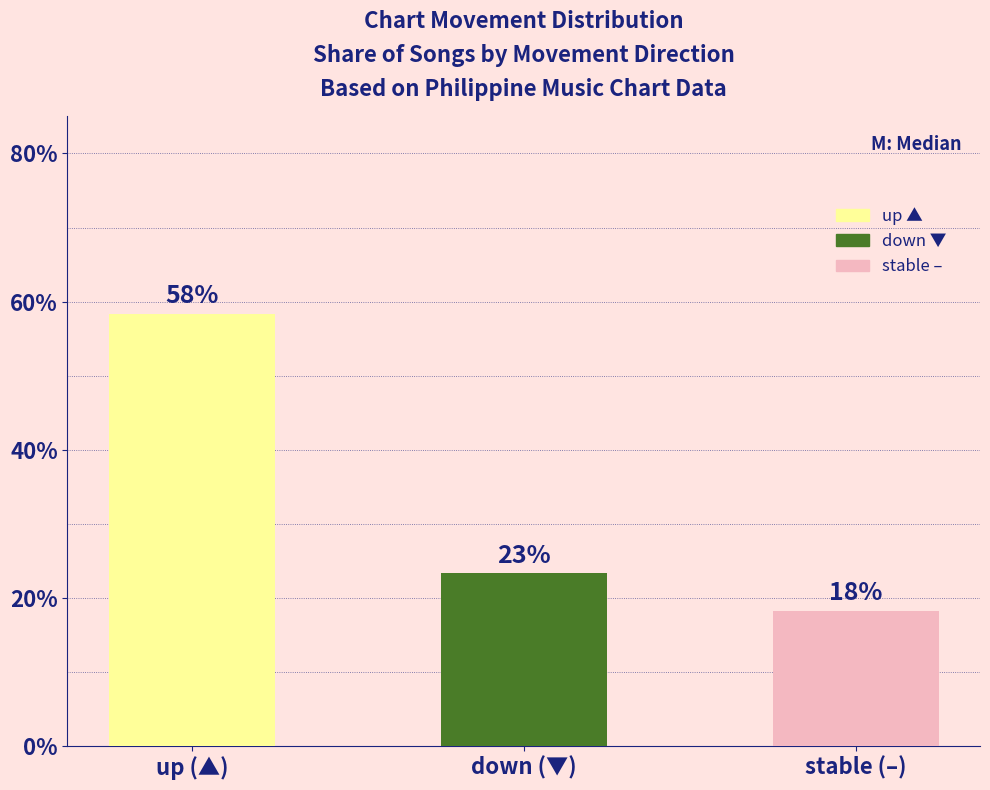

How many bars are there in total?

3